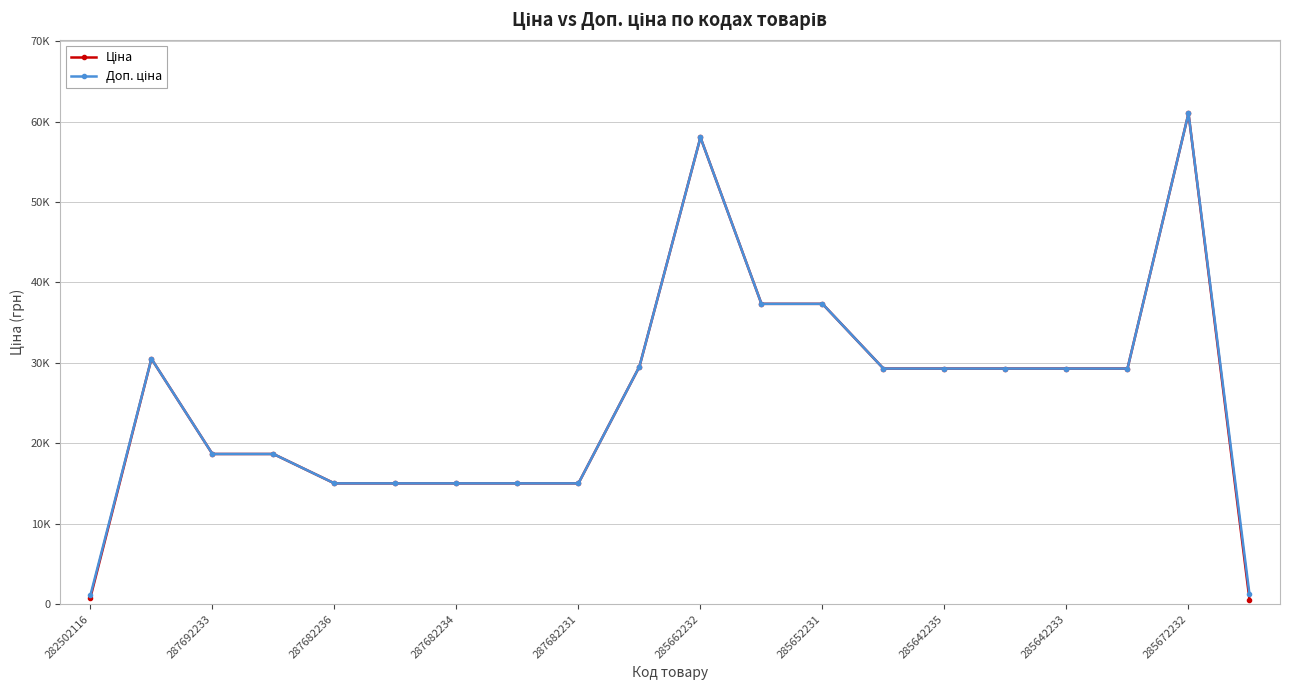

True or false: Доп. ціна and Ціна intersect in this chart.

False